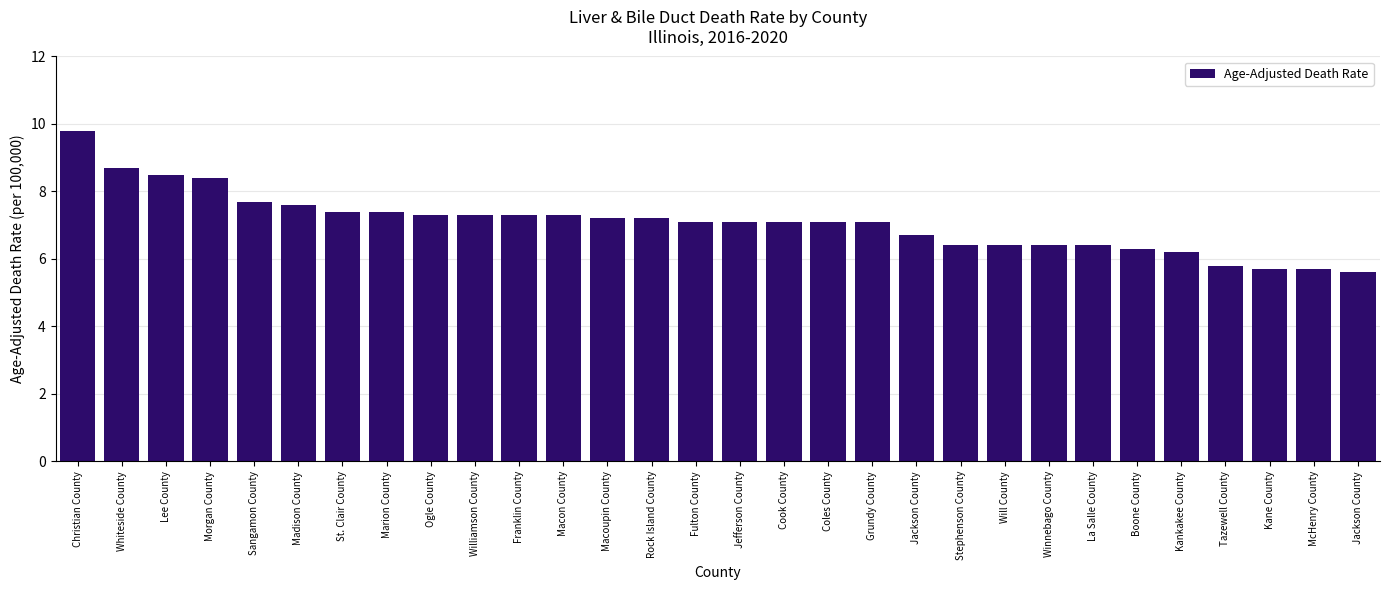

What is the greatest value displayed?

9.8